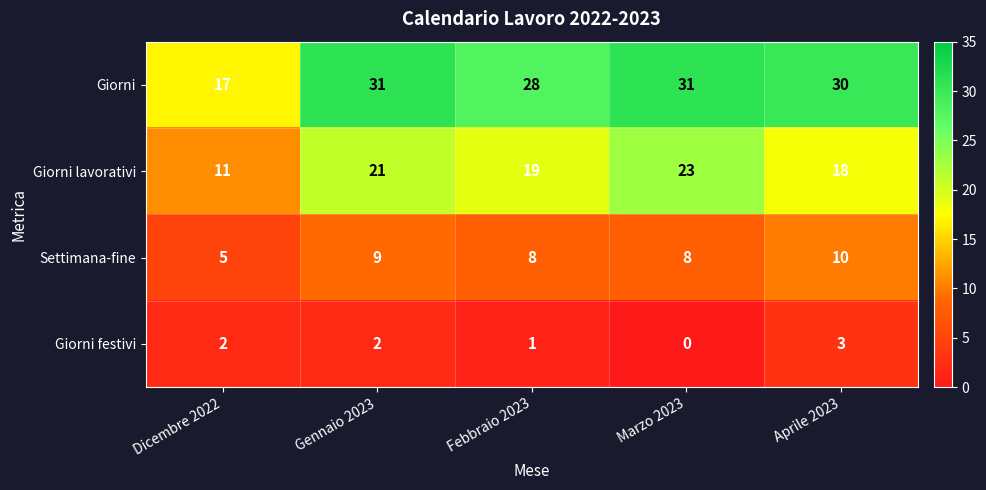

Reading right to left, transcribe all the data shown in this chart.

Giorni: Aprile 2023=30	Marzo 2023=31	Febbraio 2023=28	Gennaio 2023=31	Dicembre 2022=17
Giorni lavorativi: Aprile 2023=18	Marzo 2023=23	Febbraio 2023=19	Gennaio 2023=21	Dicembre 2022=11
Settimana-fine: Aprile 2023=10	Marzo 2023=8	Febbraio 2023=8	Gennaio 2023=9	Dicembre 2022=5
Giorni festivi: Aprile 2023=3	Marzo 2023=0	Febbraio 2023=1	Gennaio 2023=2	Dicembre 2022=2